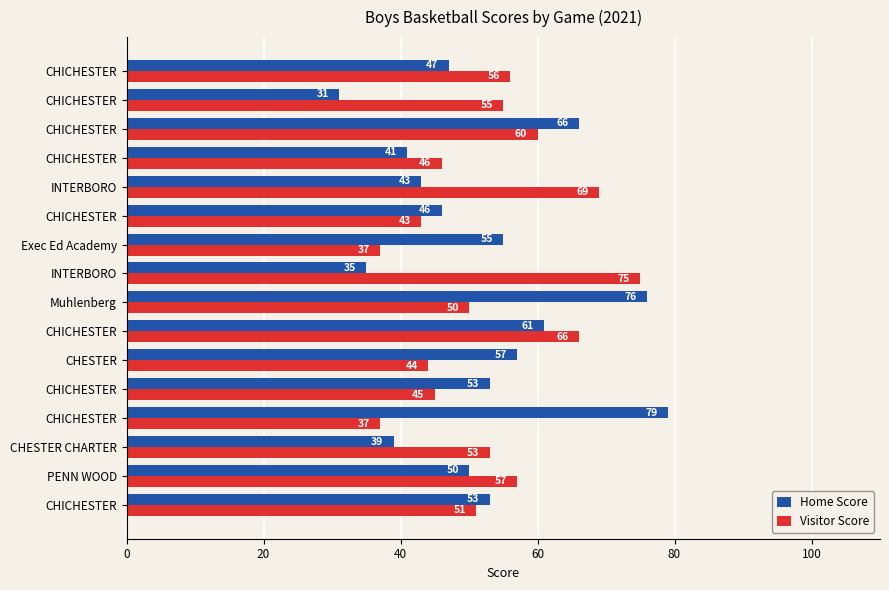

How many series are shown in this chart?

2